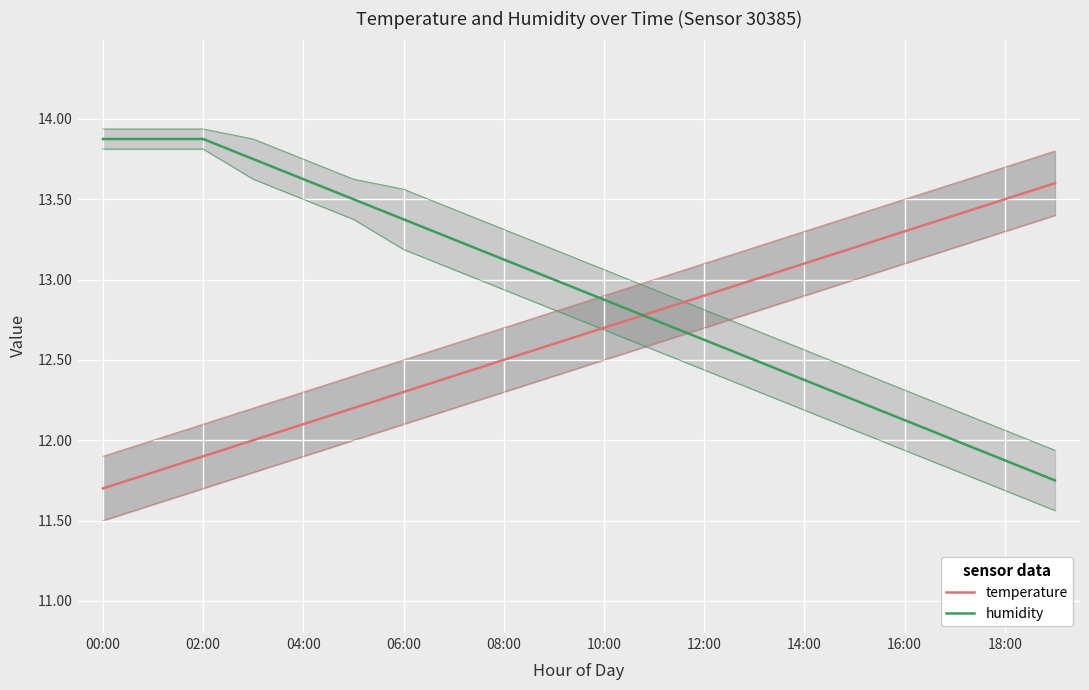

List the series in order of their peak value, lowest first.

temperature, humidity